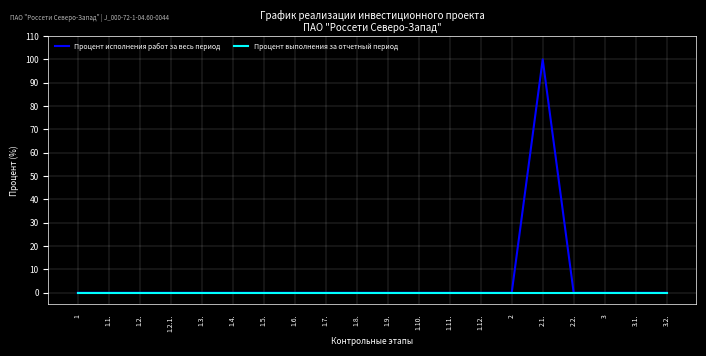

At which label does Процент исполнения работ за весь период reach its peak?

2.1.